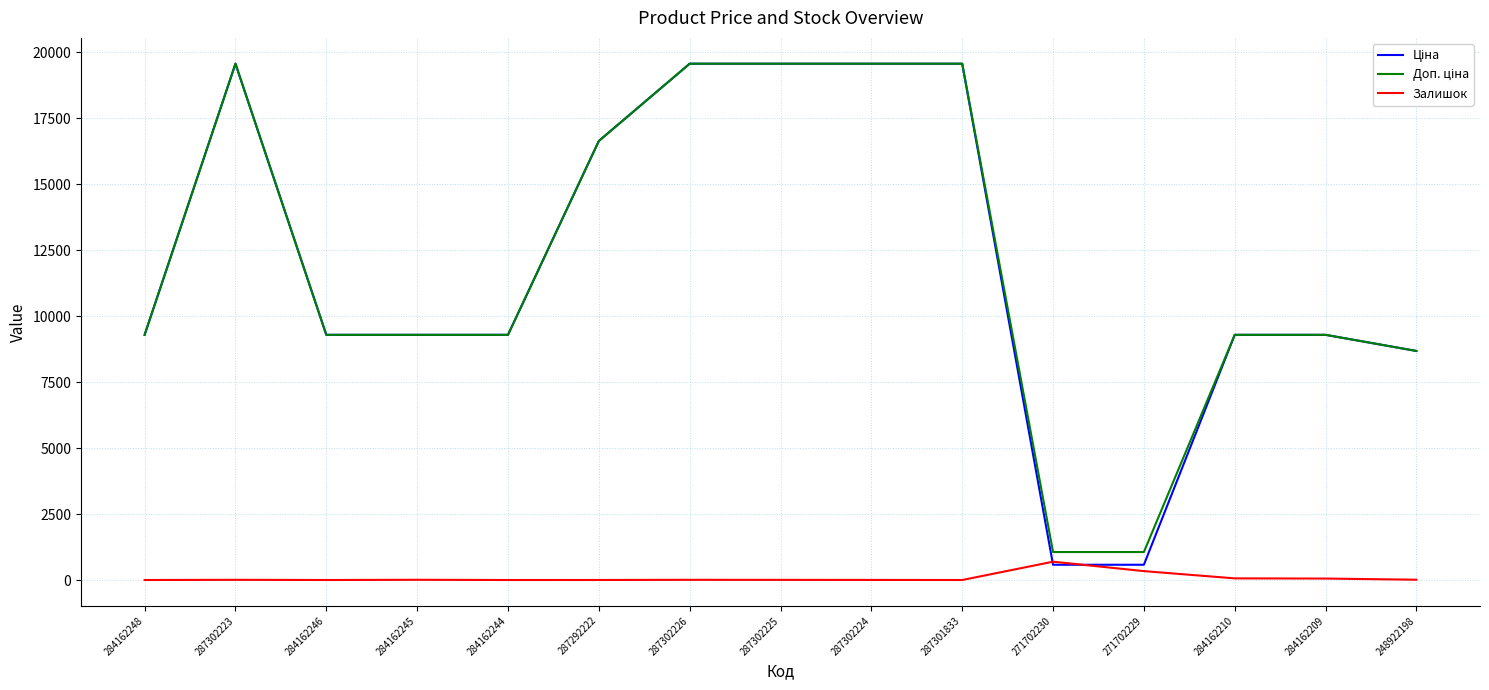

What is the difference between the highest and lowest values at 284162244?

9290.5